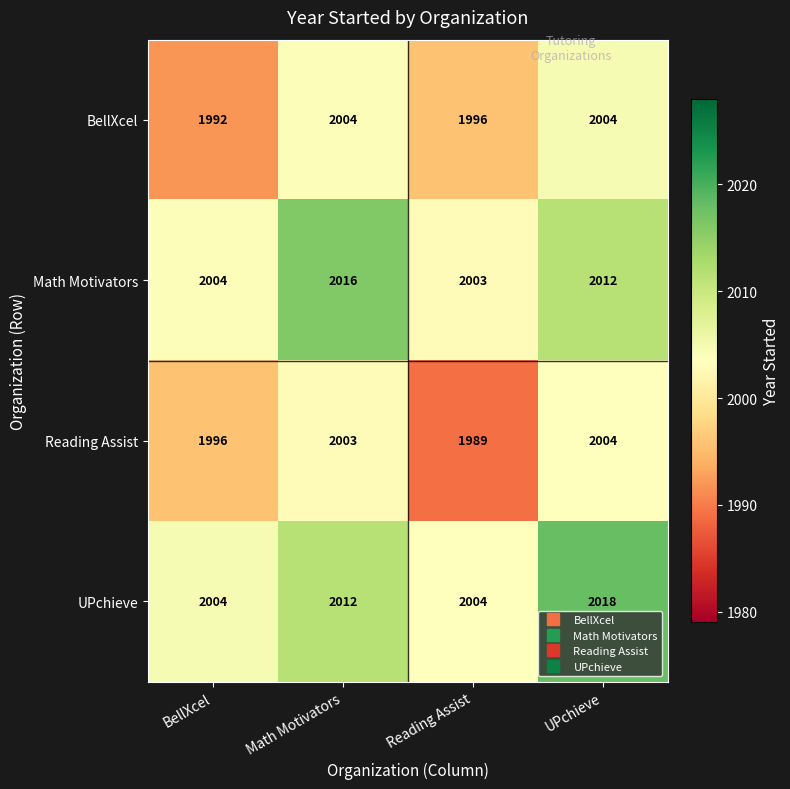

At which category does the chart reach its peak across all series?

UPchieve